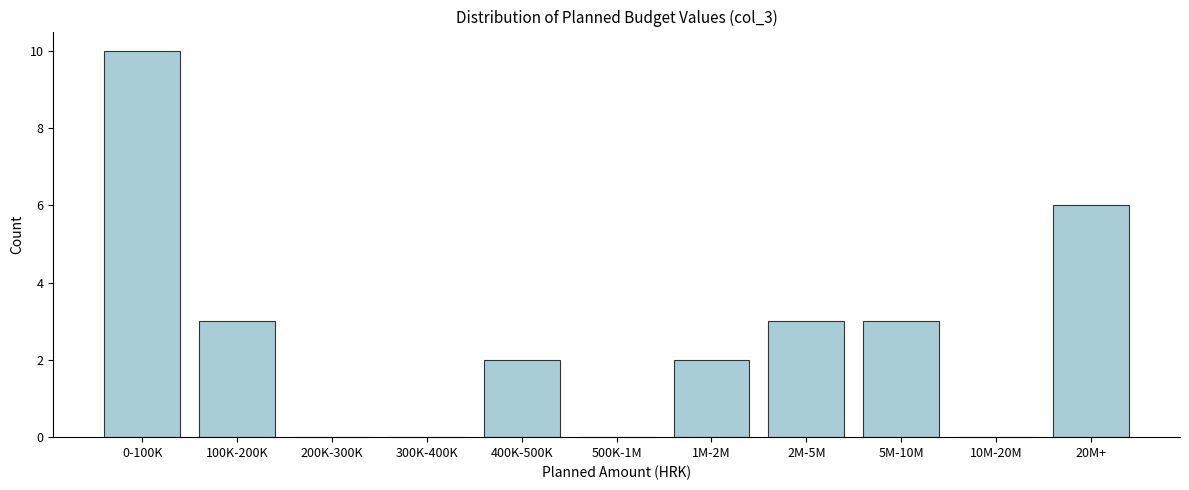

Reading right to left, extract all data points from this chart.

20M+=6	10M-20M=0	5M-10M=3	2M-5M=3	1M-2M=2	500K-1M=0	400K-500K=2	300K-400K=0	200K-300K=0	100K-200K=3	0-100K=10